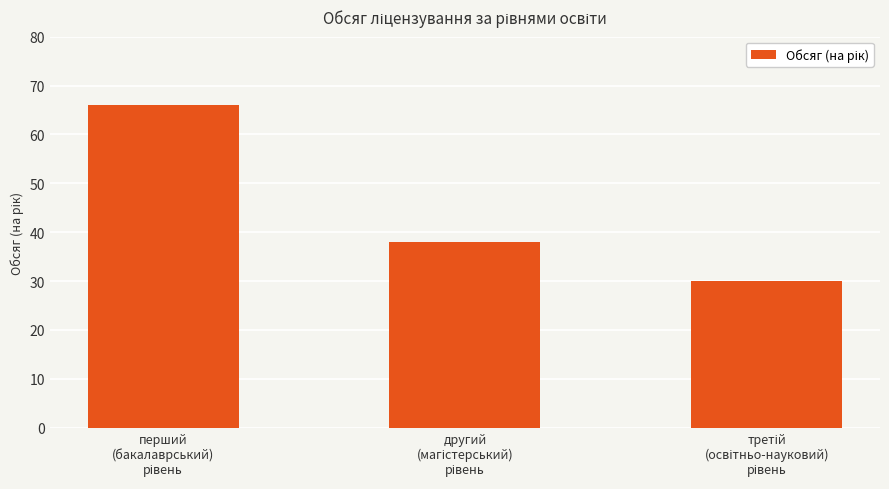

What is the value of the 1st bar from the left?

66